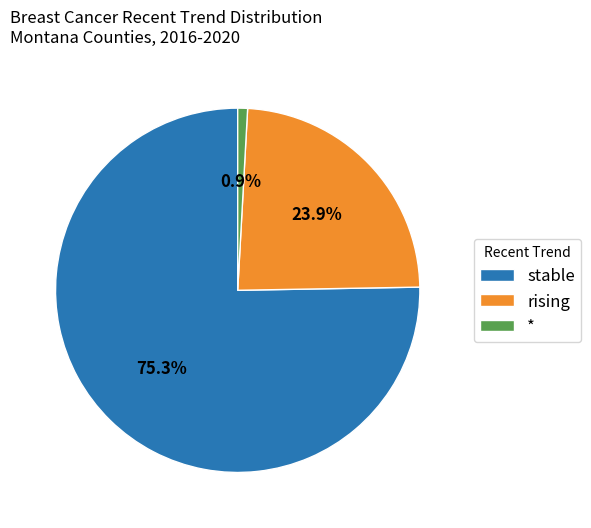

Does any single category account for the majority?

Yes